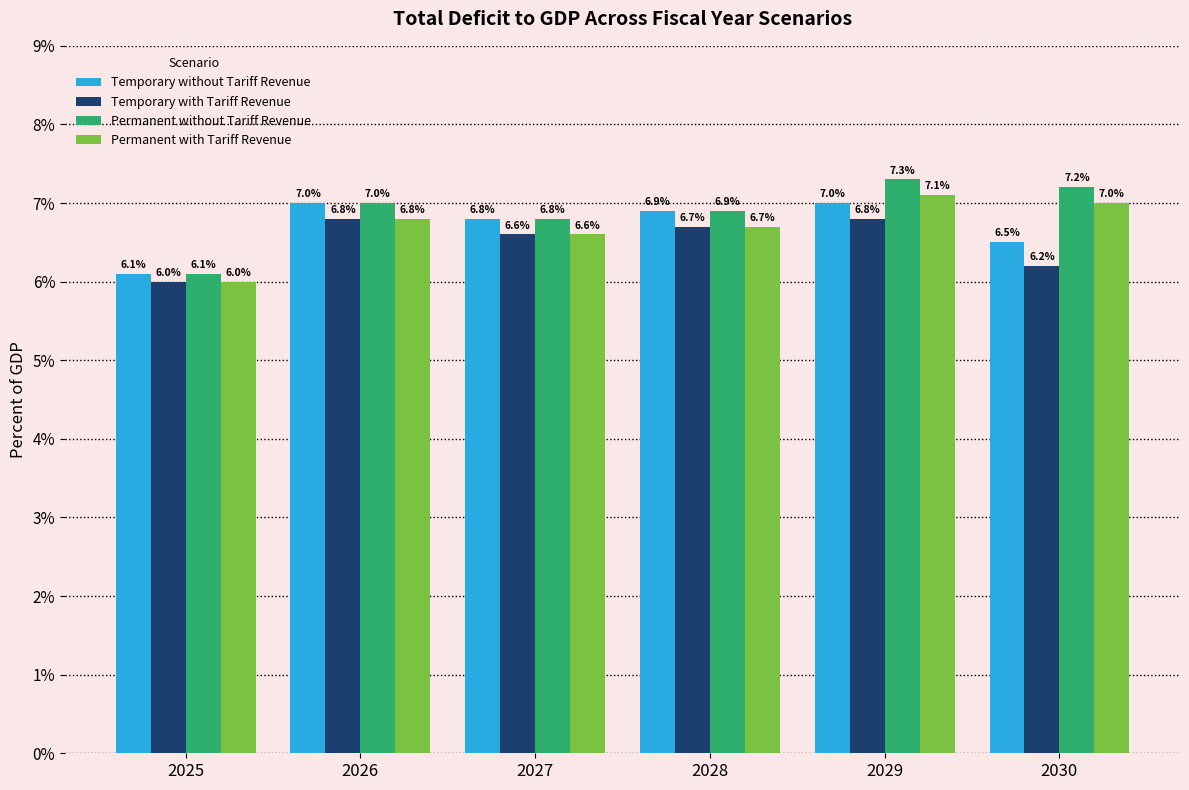

What is the average value of the Temporary without Tariff Revenue series?

6.7